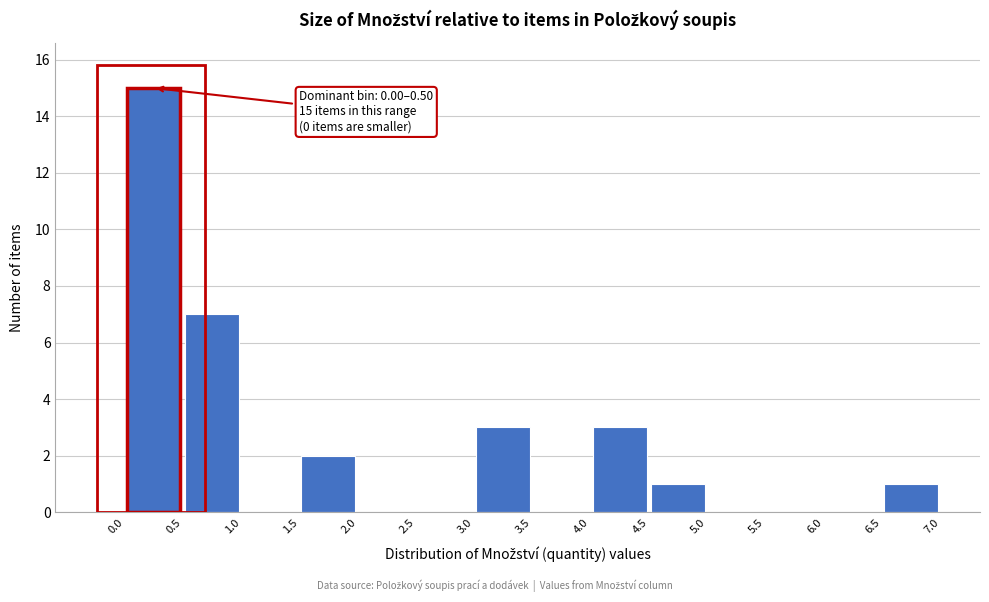

Over which range of the x-axis is the bar tallest?

0.0 to 0.5